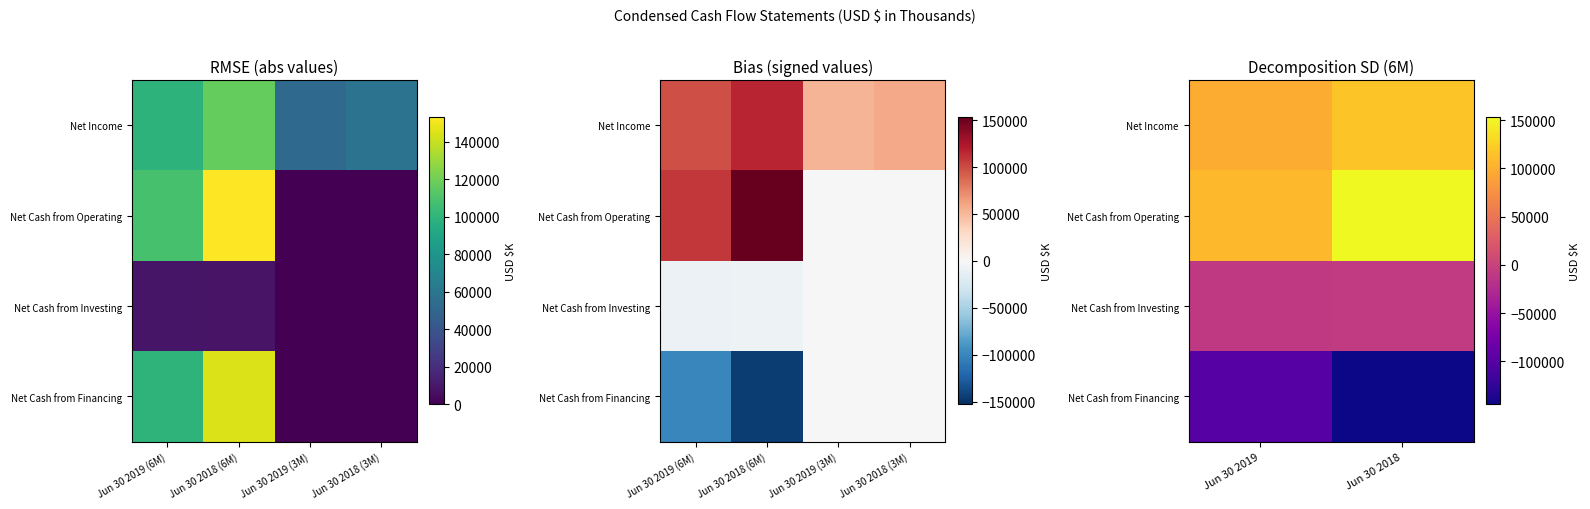

What is the approximate value of Net Income at Jun 30 2019, to the nearest 50?

98700